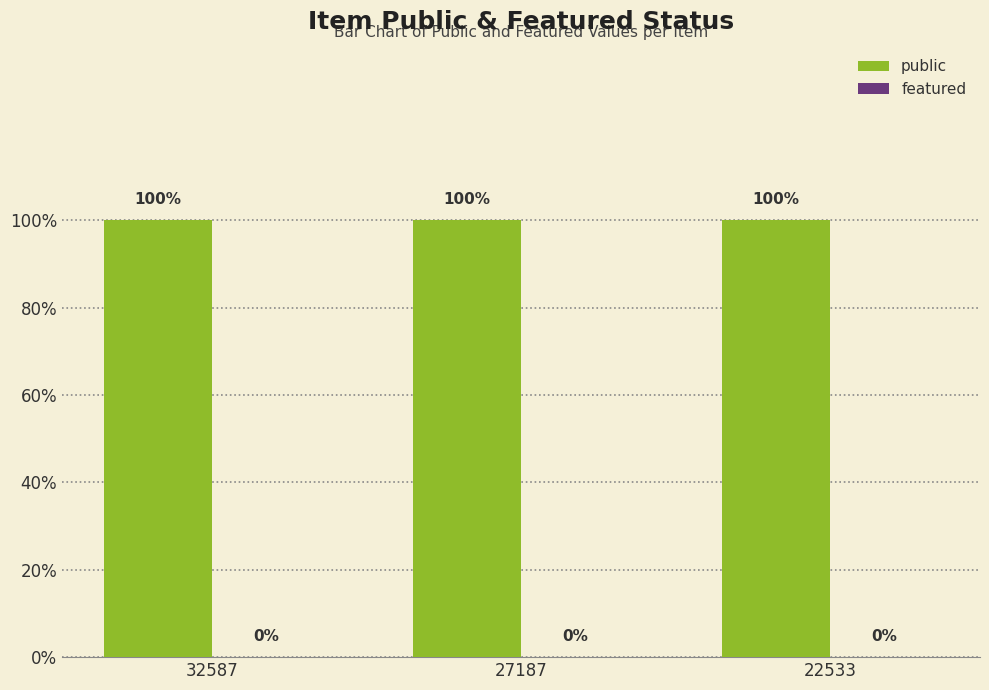

At which category does the chart reach its peak across all series?

32587